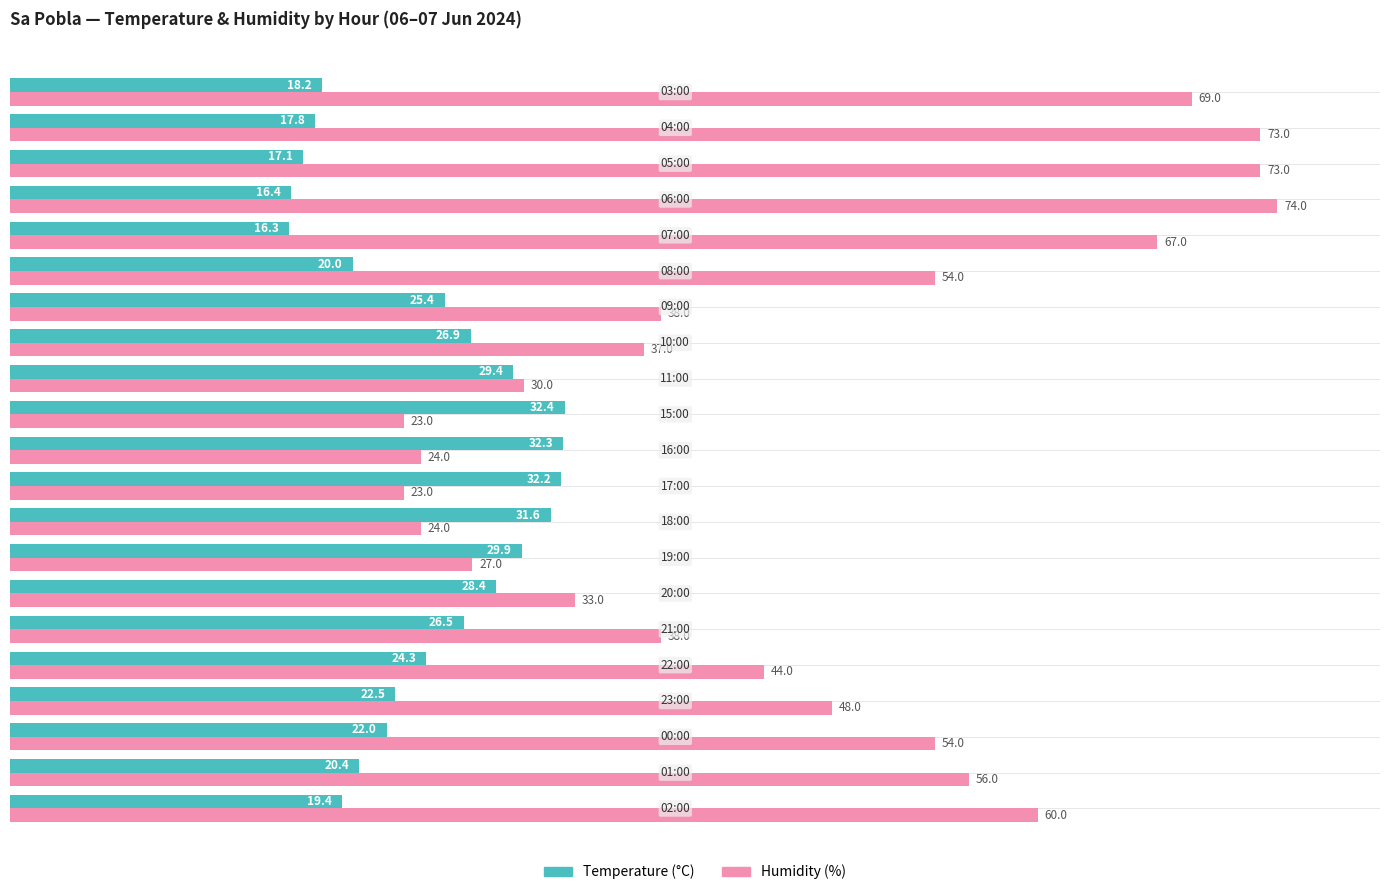

At how many categories does at least one series exceed 34?

14